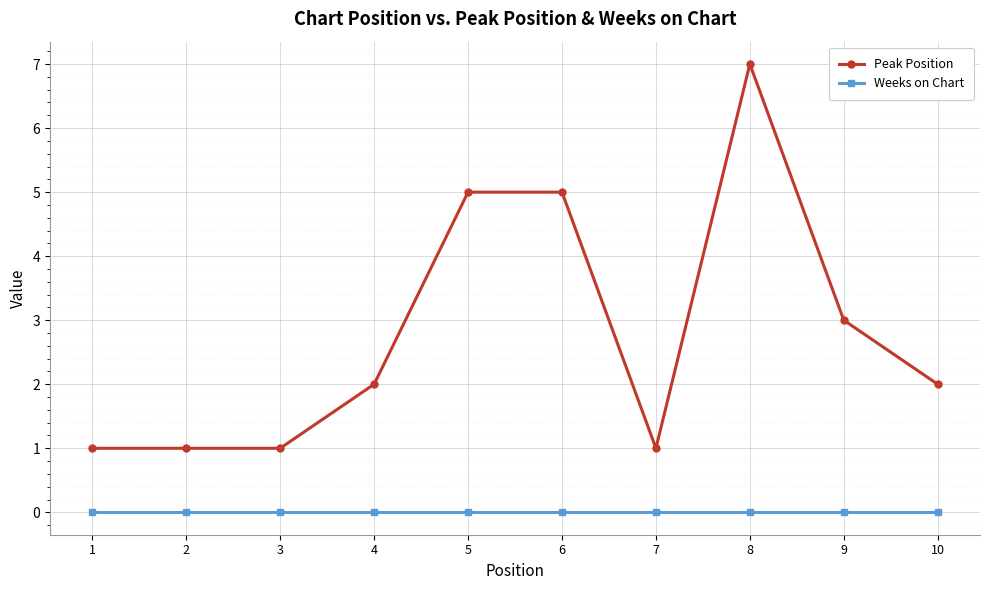

Reading left to right, what are all the values shown in this chart?

Peak Position: 1=1	2=1	3=1	4=2	5=5	6=5	7=1	8=7	9=3	10=2
Weeks on Chart: 1=0	2=0	3=0	4=0	5=0	6=0	7=0	8=0	9=0	10=0